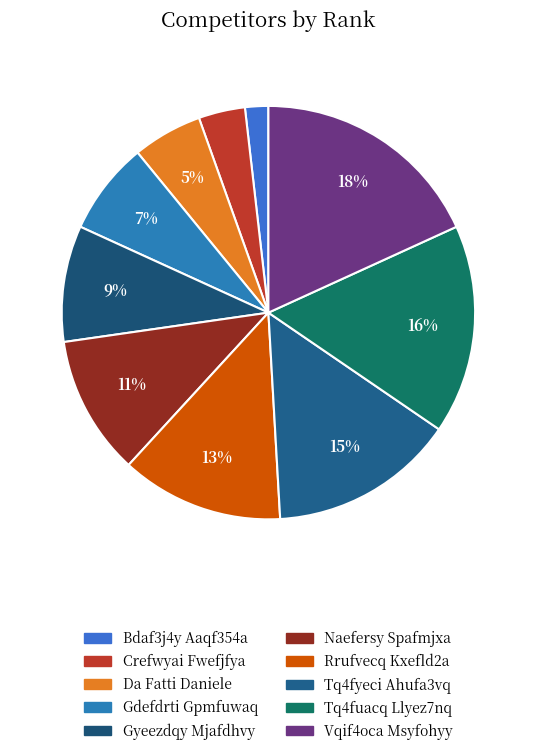

The Bdaf3j4y Aaqf354a slice represents 14% of the pie. True or false?

False